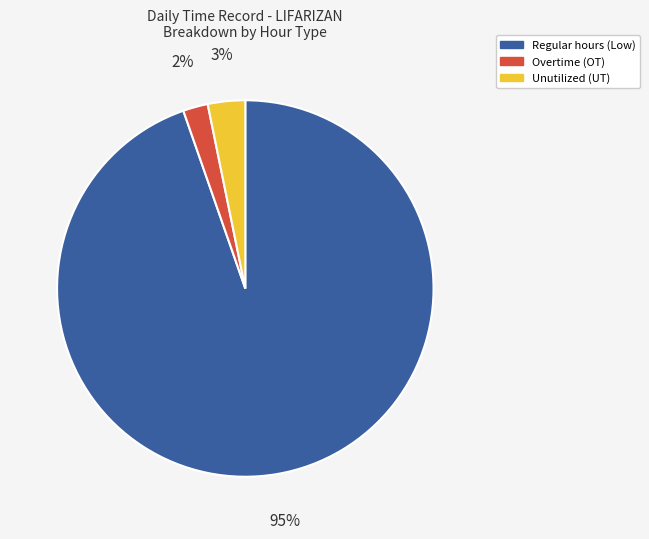

What is the majority slice?

Regular hours (Low)